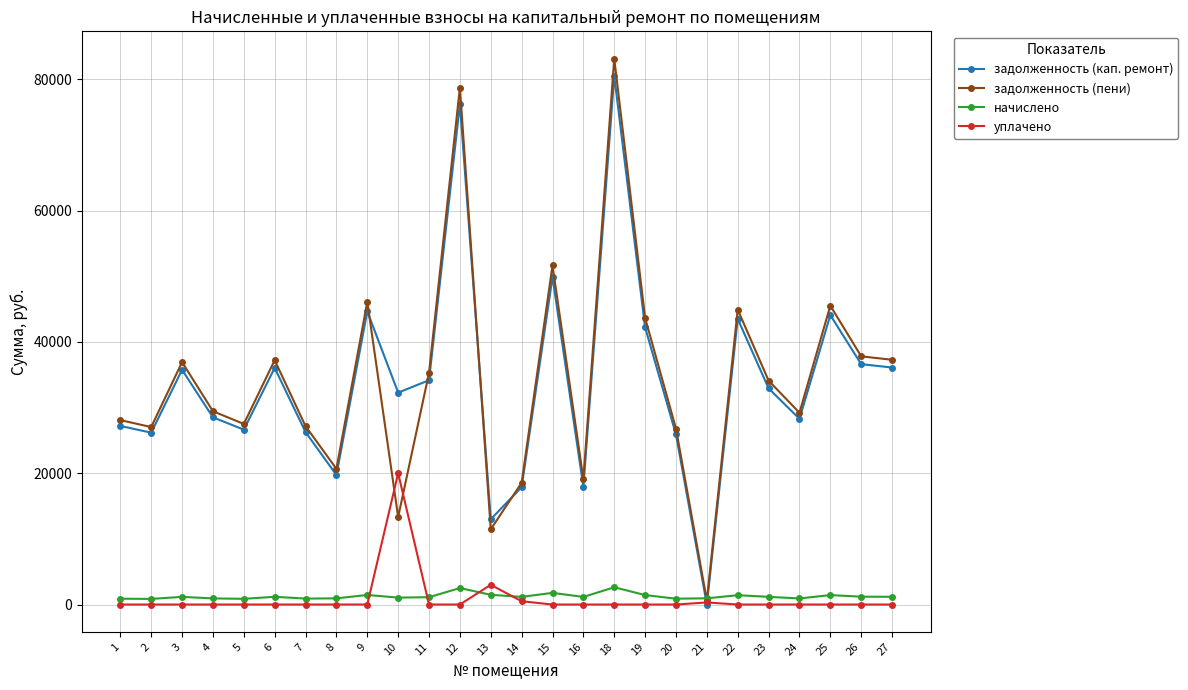

Between 14 and 15, which series saw the biggest shift?

задолженность (пени)